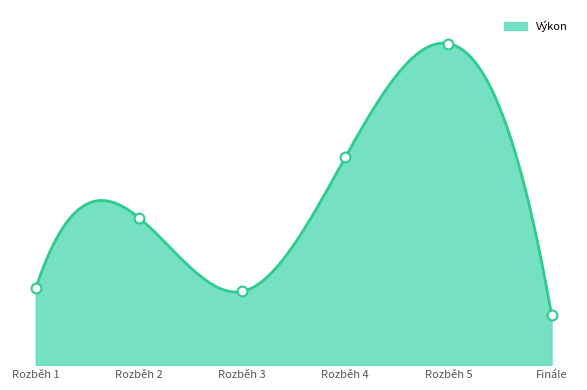

What is the change in value from Rozběh 2 to Rozběh 4?

+0.2